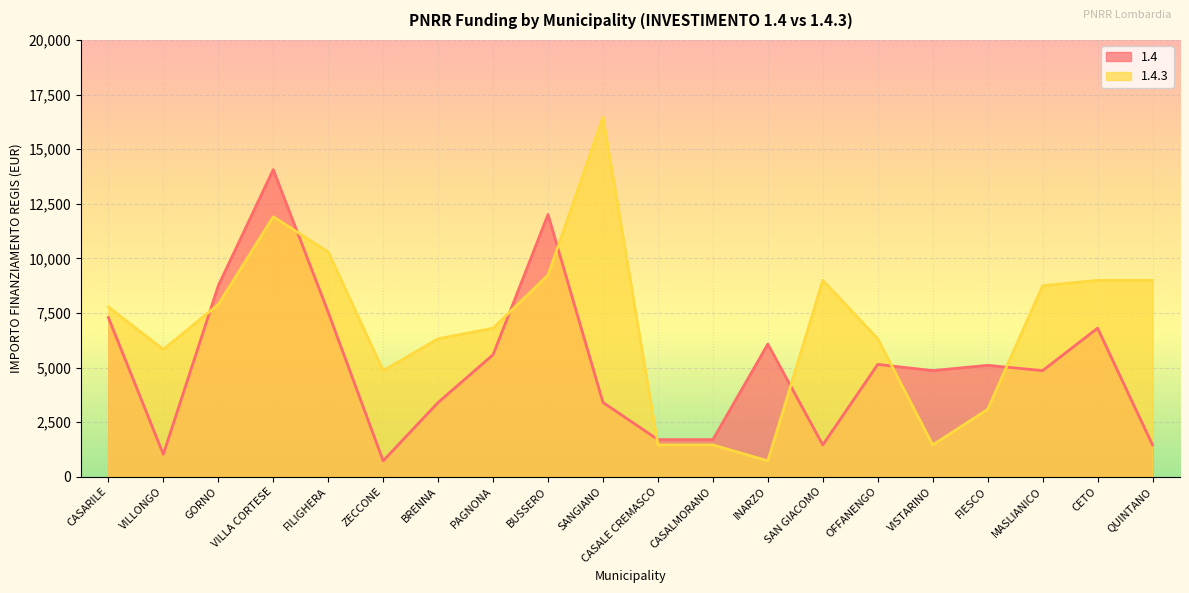

What is the label of the 19th point from the right?

VILLONGO